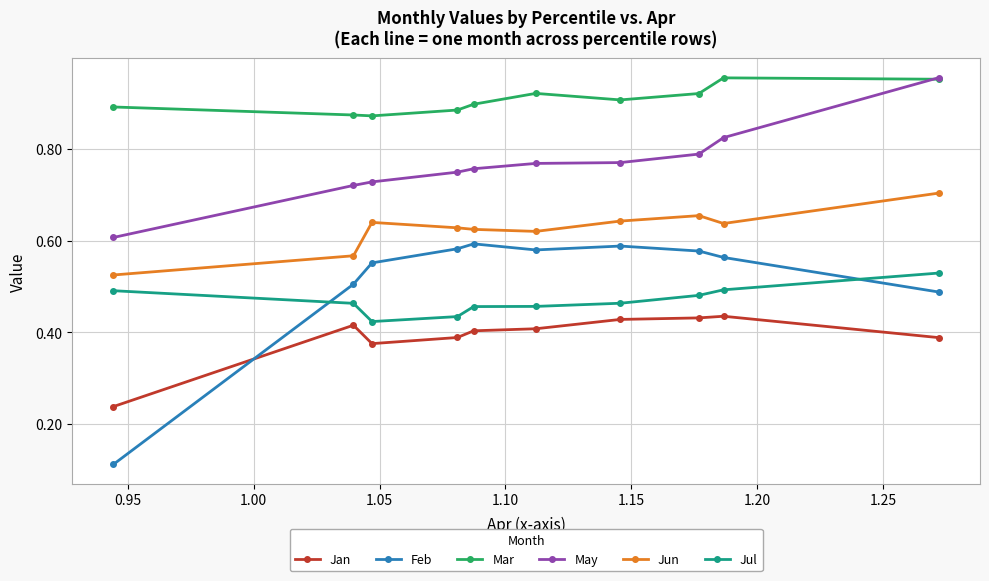

At how many categories does at least one series exceed 0?

10